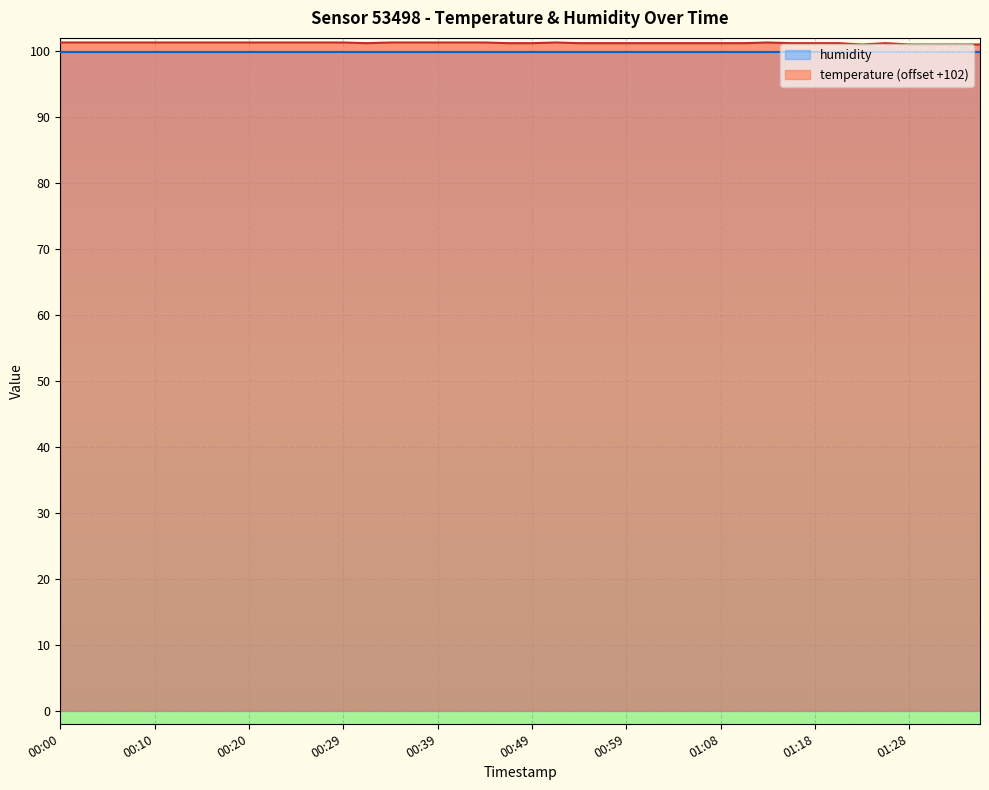

What position from the right is 00:37?

25